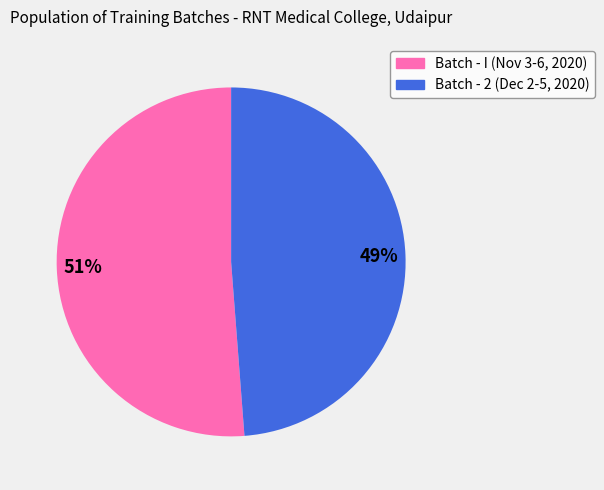

Is there a majority slice in this chart?

Yes